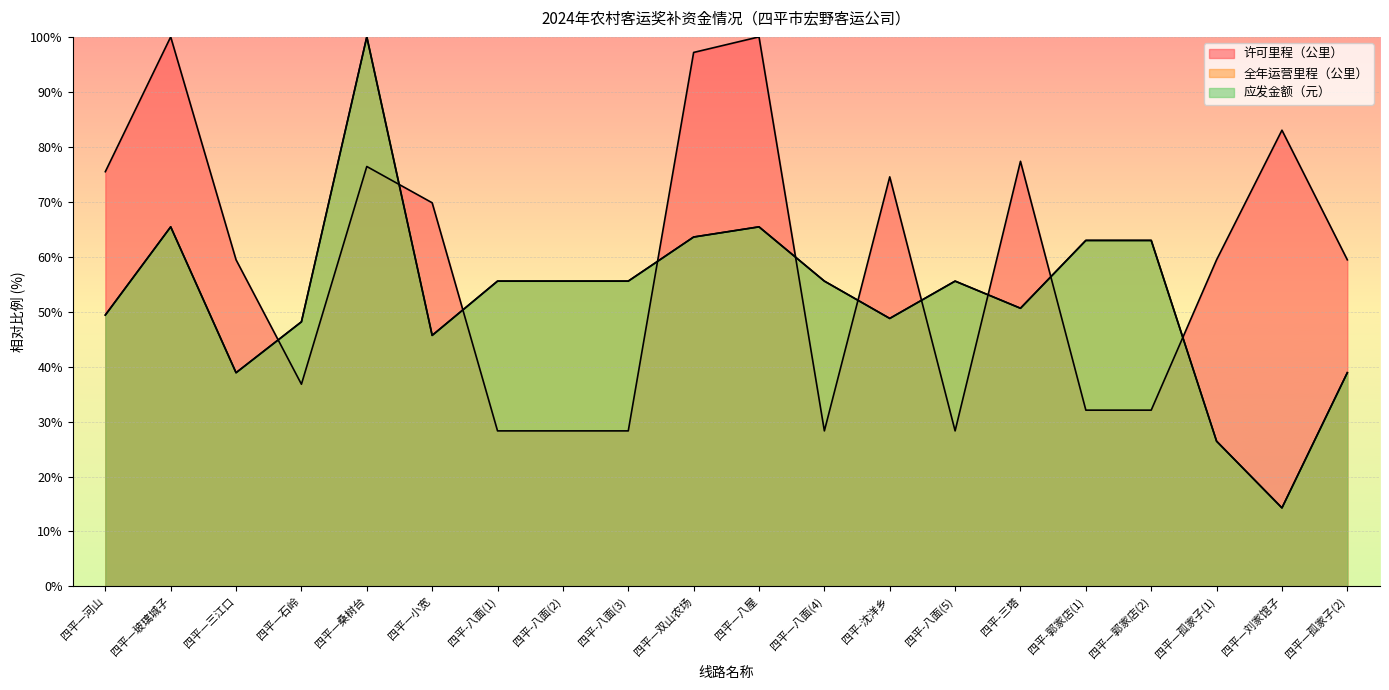

List the labels in order of 许可里程（公里） value, smallest first.

四平-八面(1), 四平-八面(2), 四平-八面(3), 四平—八面(4), 四平-八面(5), 四平-郭家店(1), 四平—郭家店(2), 四平—石岭, 四平—三江口, 四平—孤家子(1), 四平—孤家子(2), 四平—小宽, 四平-沈洋乡, 四平—河山, 四平—桑树台, 四平-三塔, 四平—刘家馆子, 四平—双山农场, 四平—玻璃城子, 四平—八屋